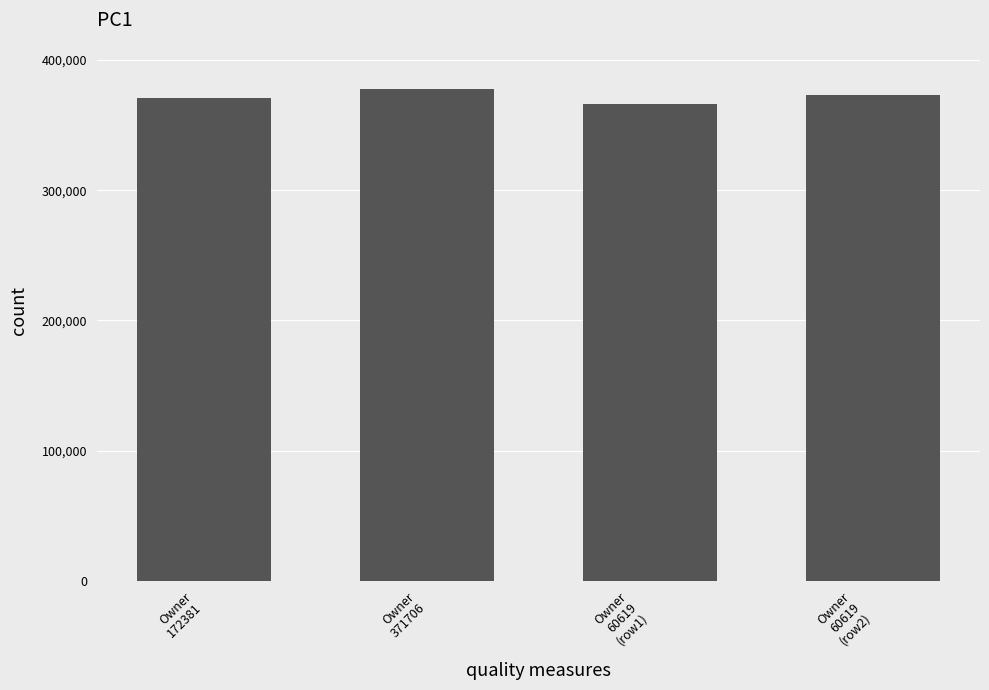

What is the smallest value displayed?

366218